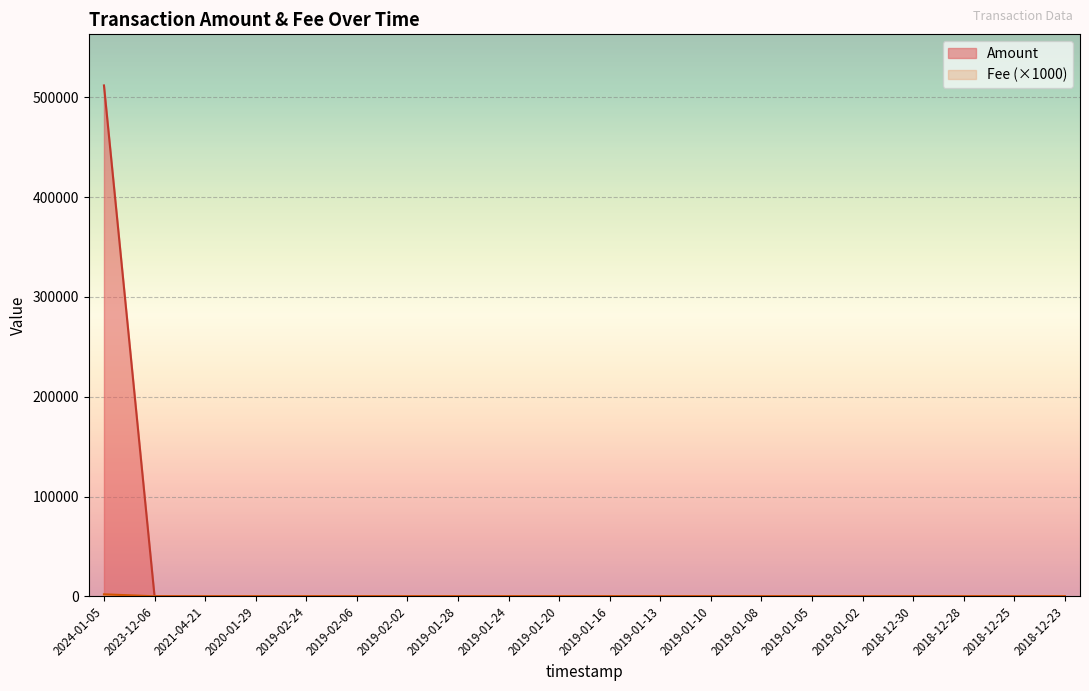

True or false: Amount and Fee cross at least once.

True